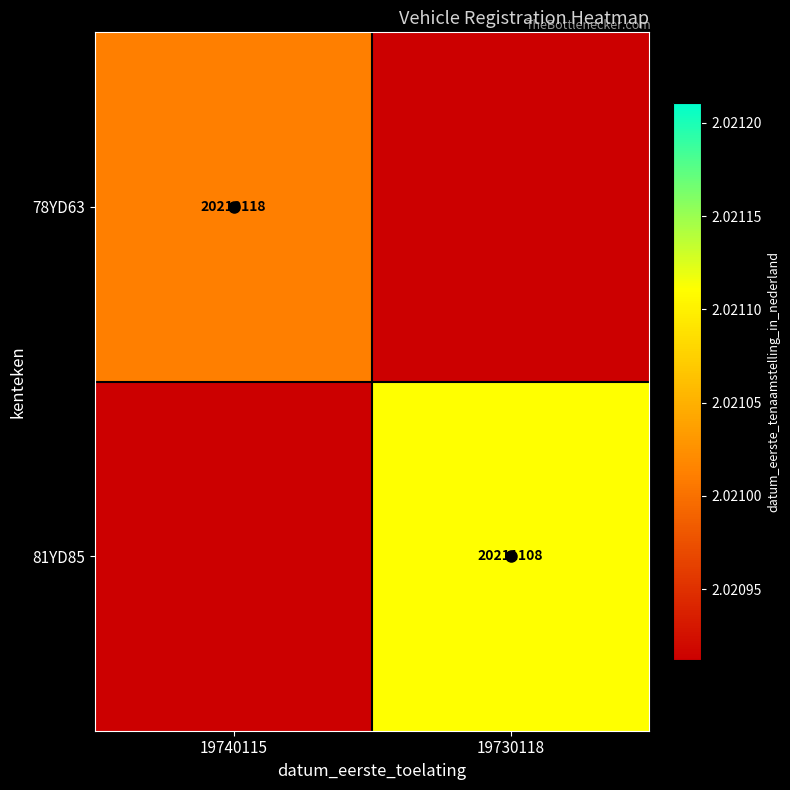

The value of 81YD85 at 19730118 is 20211108. True or false?

True